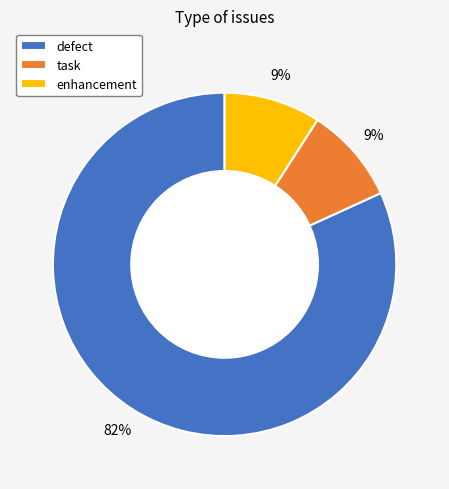

Which category accounts for the majority?

defect